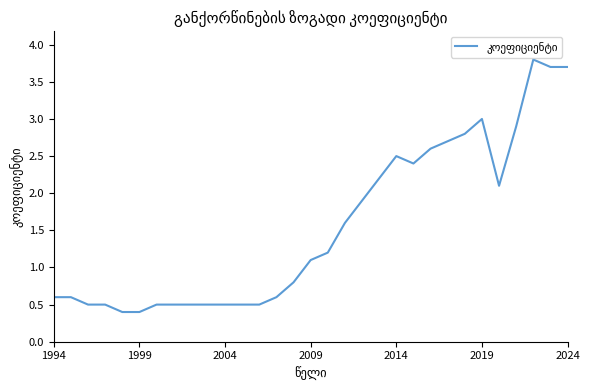

Does the chart display data point markers on the line(s)?

No